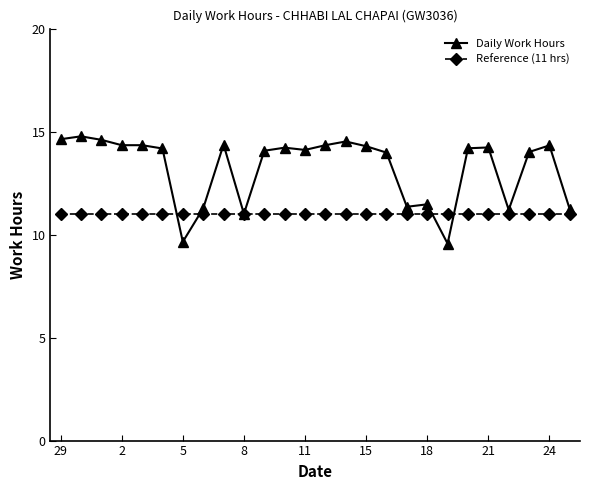

What is the maximum value shown in the chart?

14.8